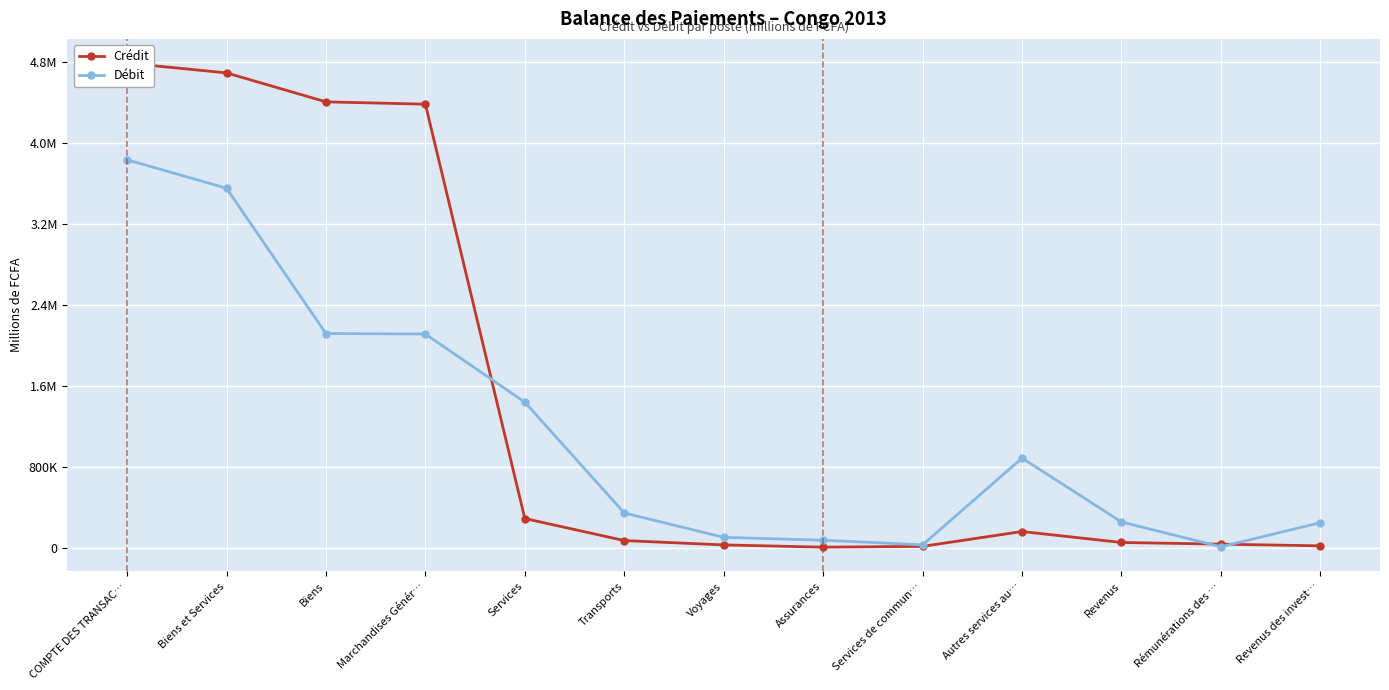

Rank the series by their maximum value, from highest to lowest.

Crédit, Débit